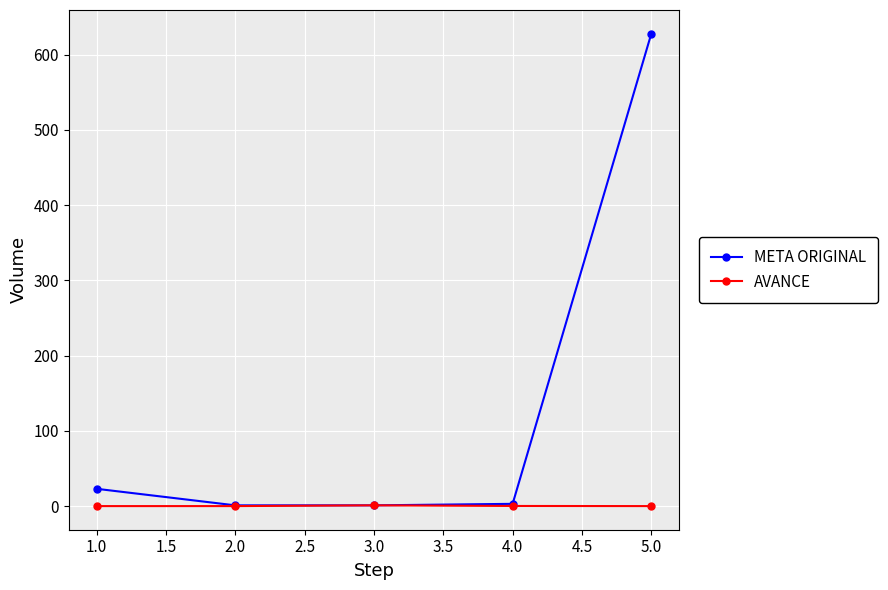

List the series in order of their overall mean, highest first.

META ORIGINAL, AVANCE